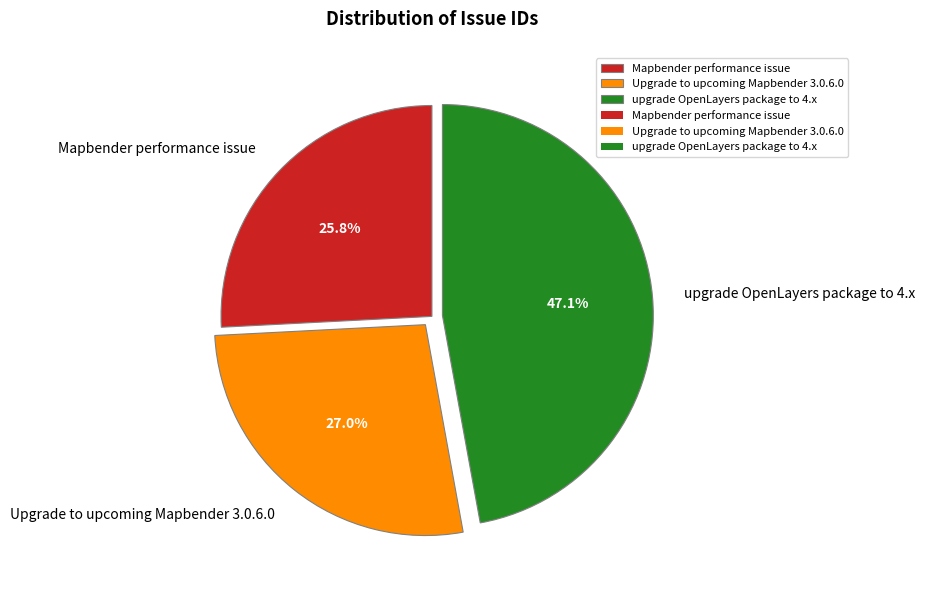

Combined, what portion of the pie is upgrade OpenLayers package to 4.x and Upgrade to upcoming Mapbender 3.0.6.0?

74.2%